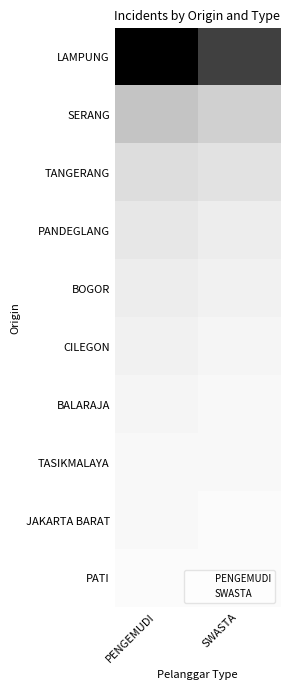

How many values in the PENGEMUDI series are below 5?

5